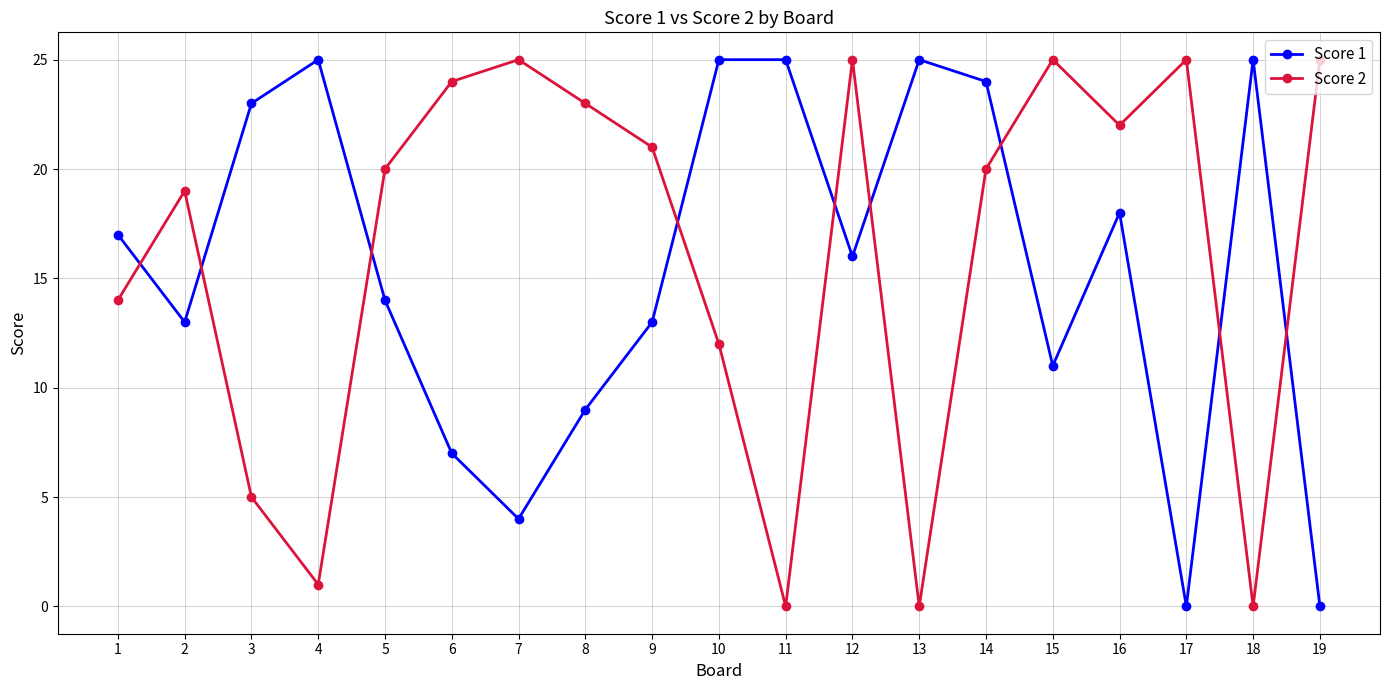

What is the difference between the second highest and minimum values in the Score 1 series?

25